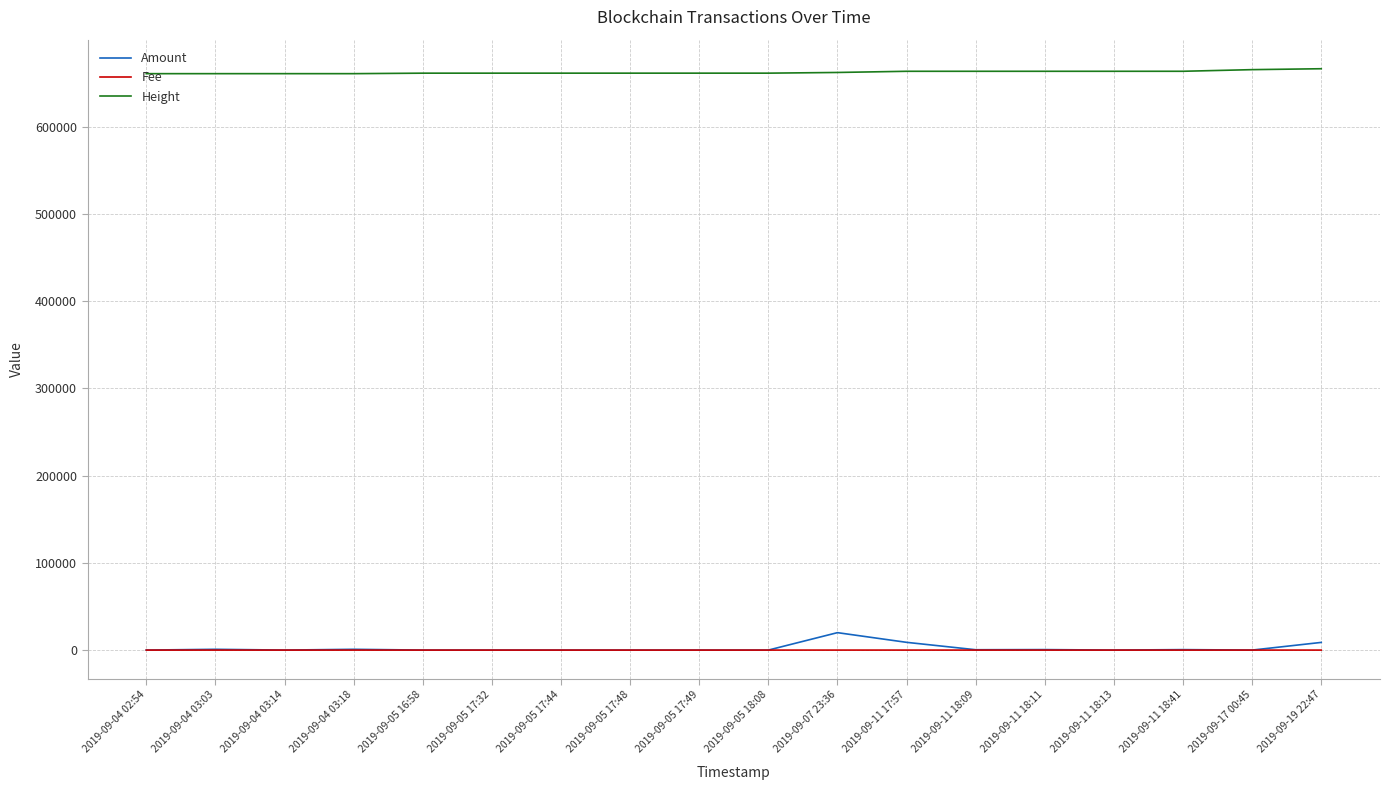

Rank the series by their maximum value, from highest to lowest.

Height, Amount, Fee